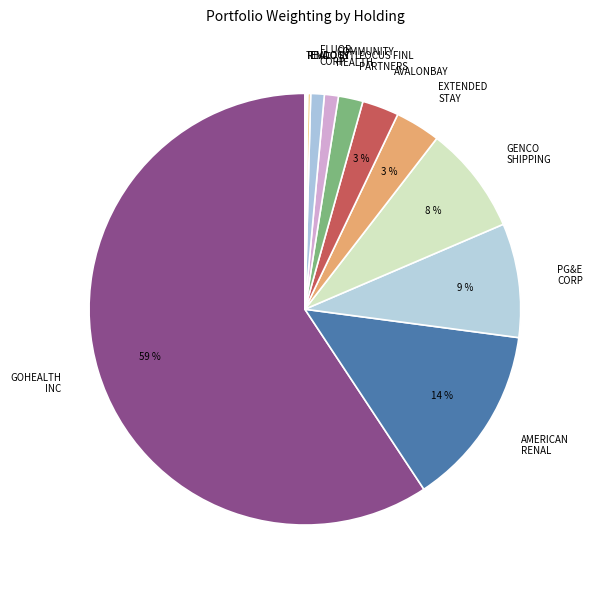

What is the majority slice?

GOHEALTH INC